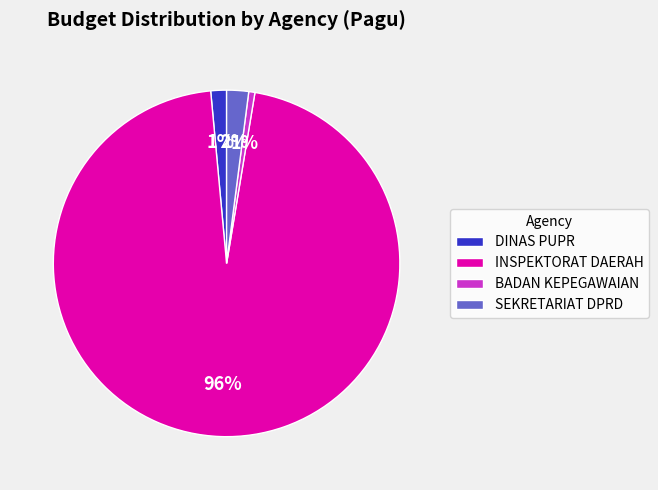

True or false: INSPEKTORAT DAERAH accounts for 31% of the total.

False